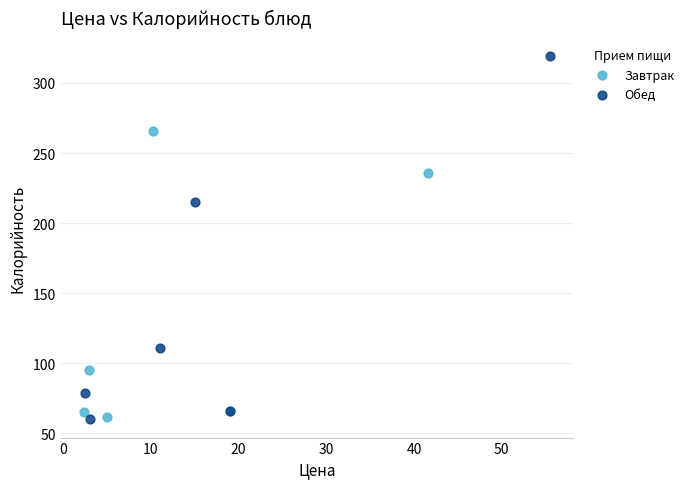

Which series has the widest spread of Y values?

Обед